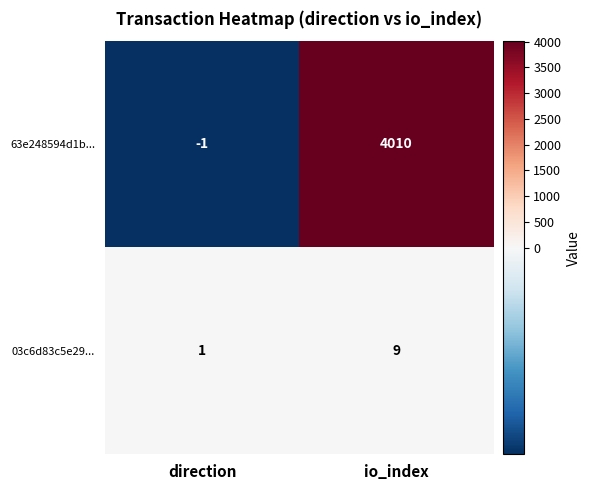

Which series has the largest range (max minus min)?

63e248594d1b...